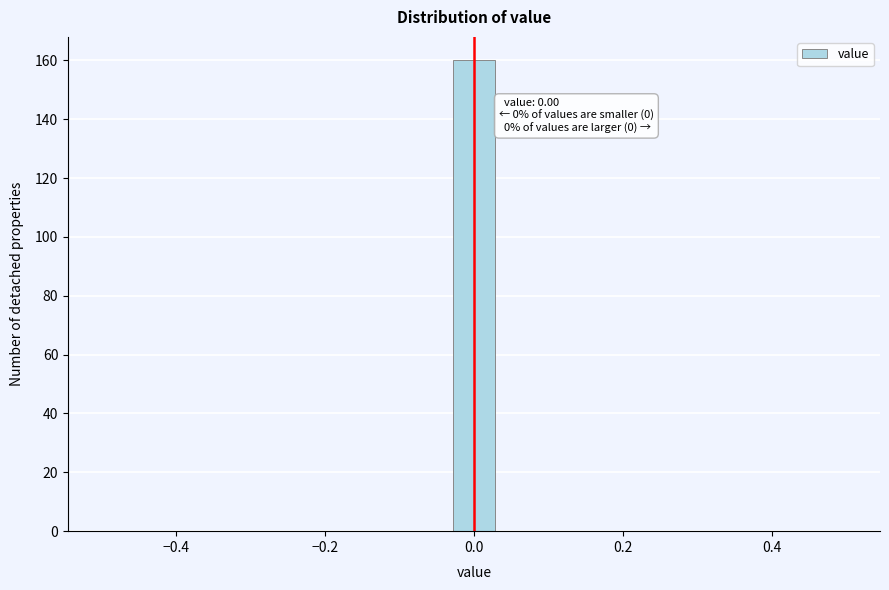

Around what value on the x-axis is the tallest bar? Give the approximate position of its centre, as read against the axis.

0.00